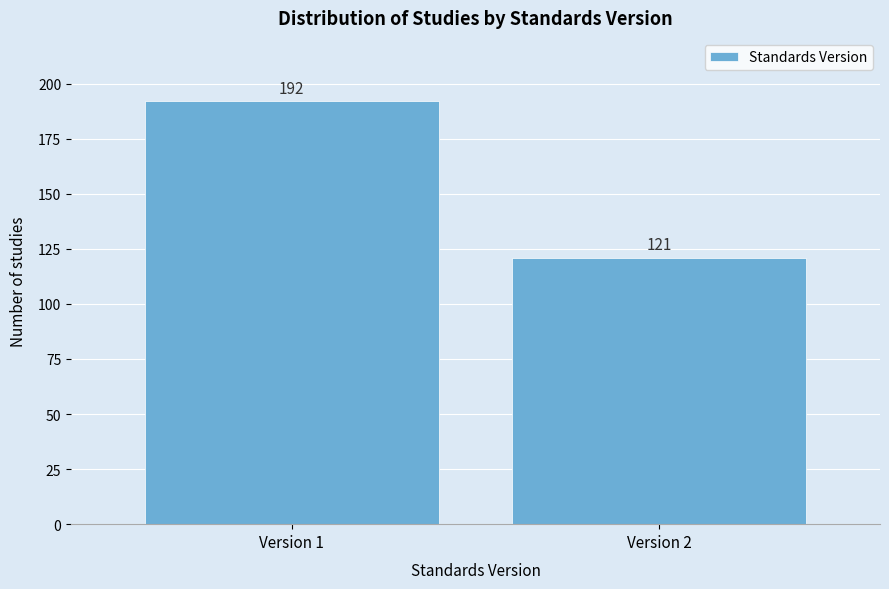

Reading right to left, what are all the values shown in this chart?

121	192